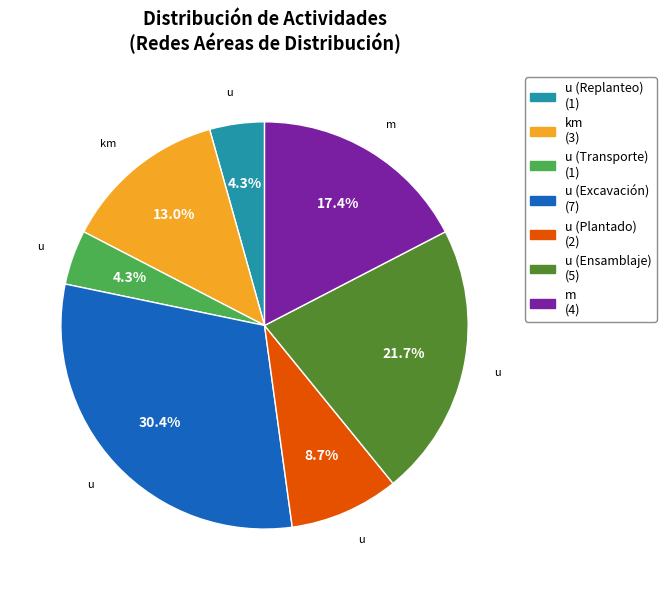

How many segments does this pie chart have?

7